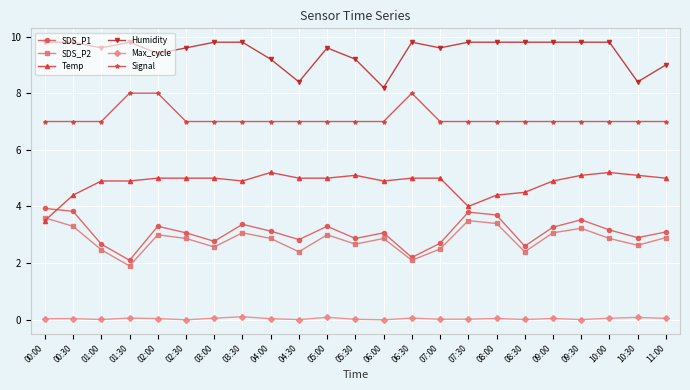

At which label does SDS_P1 reach its peak?

00:00